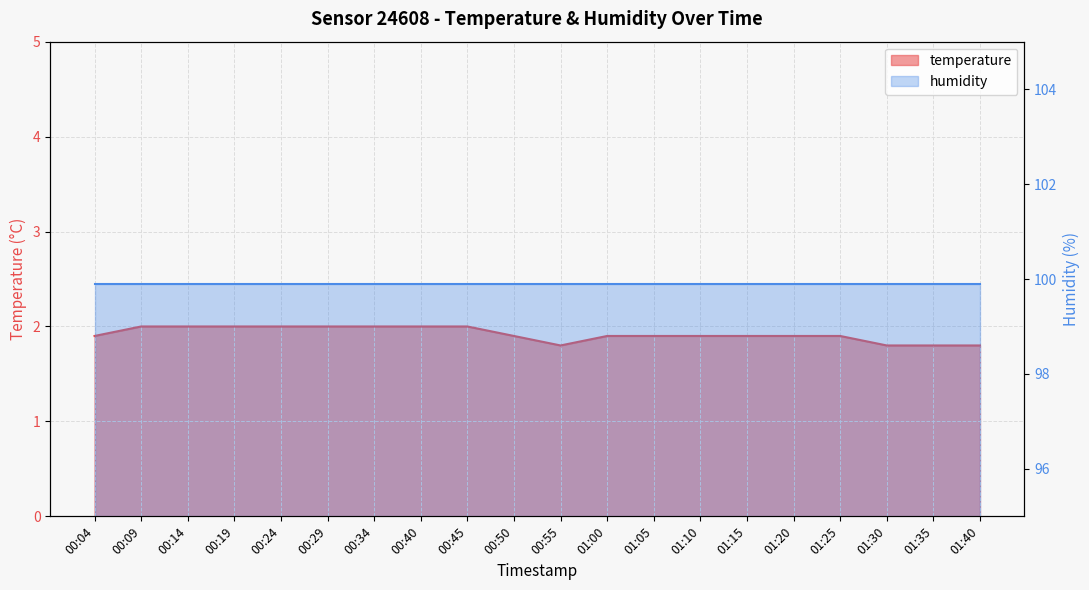

Which label corresponds to the largest value in the chart?

00:09